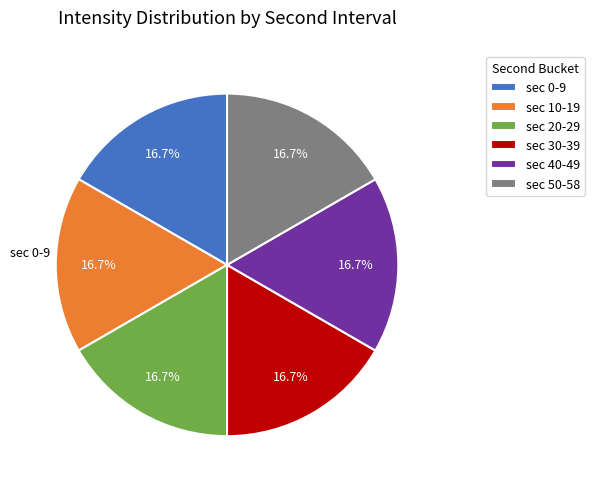

Is there a majority slice in this chart?

No